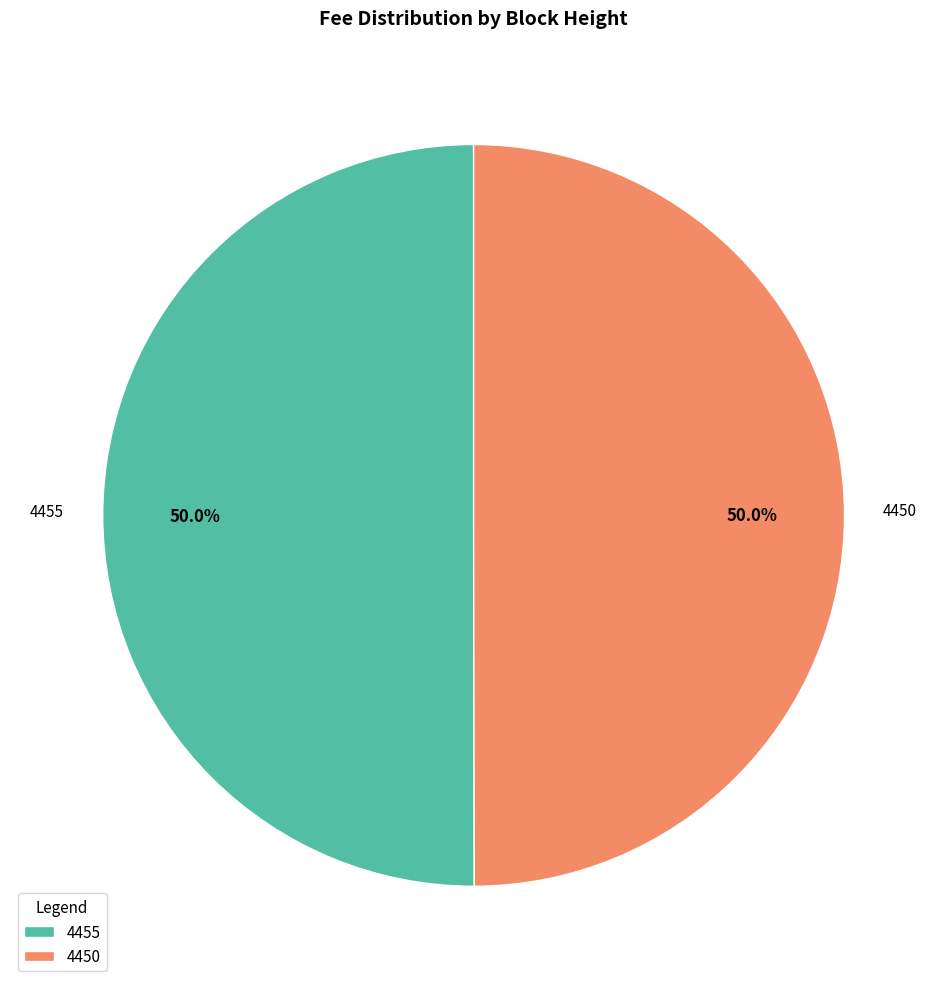

What is the ratio of the value at 4455 to the value at 4450?

1.0